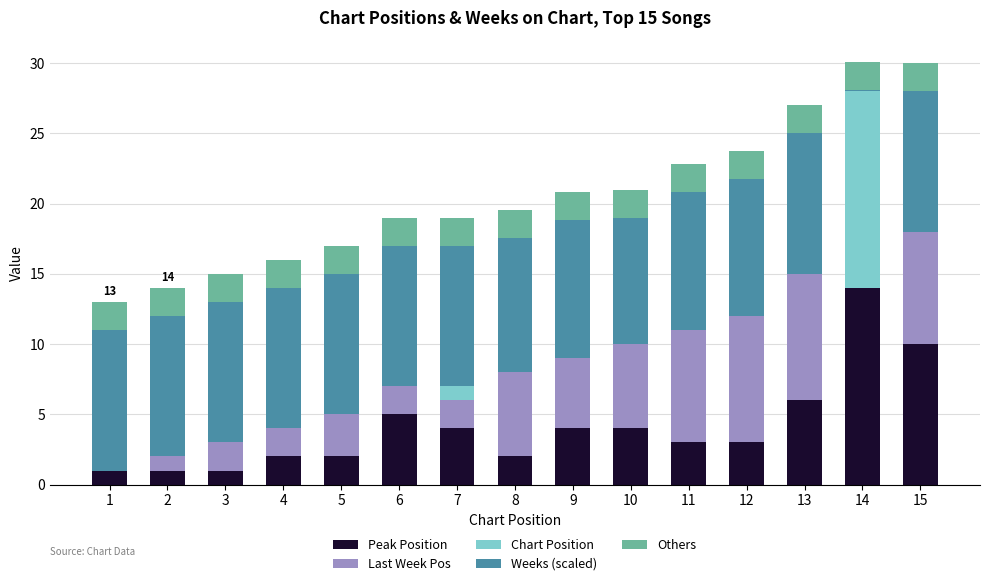

The Peak Position series shows 7.1 at 10. True or false?

False